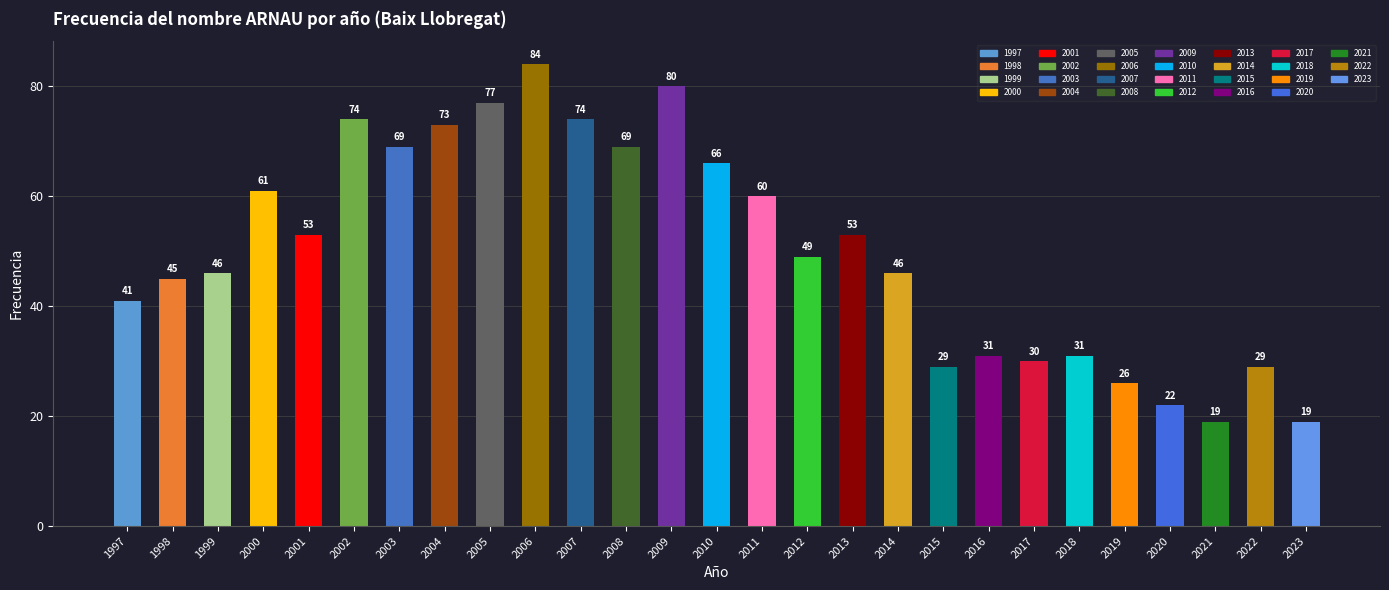

What is the smallest value displayed?

19